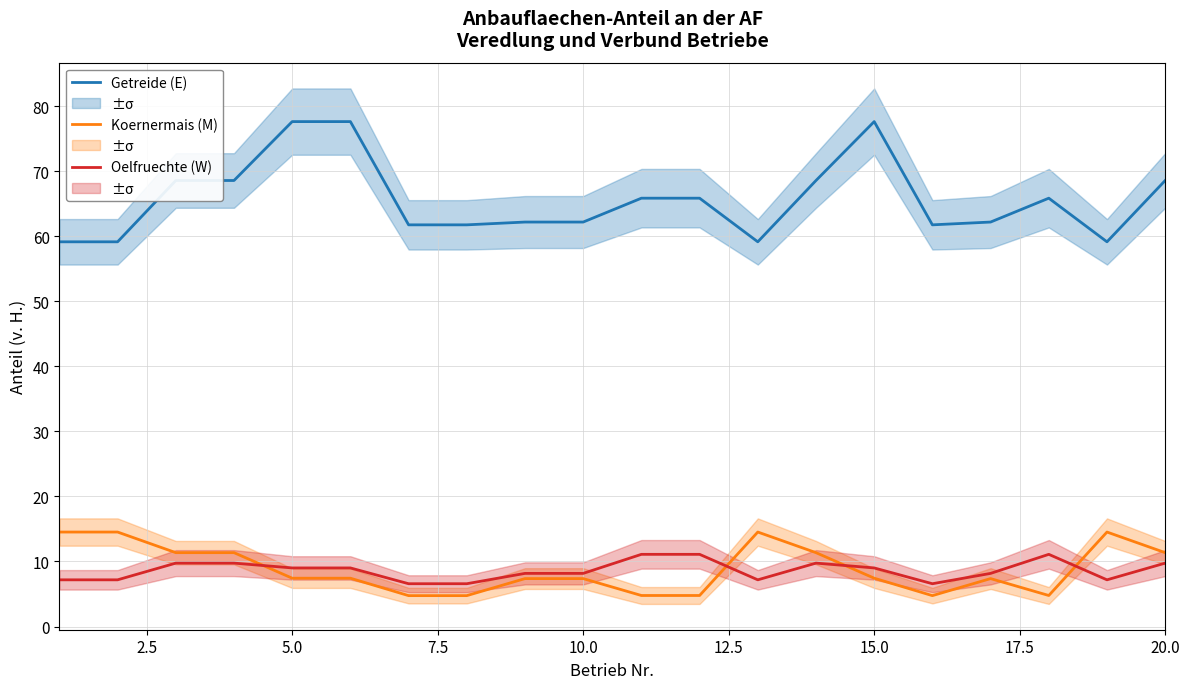

What is the sum of all Oelfruechte (W) values?

172.3